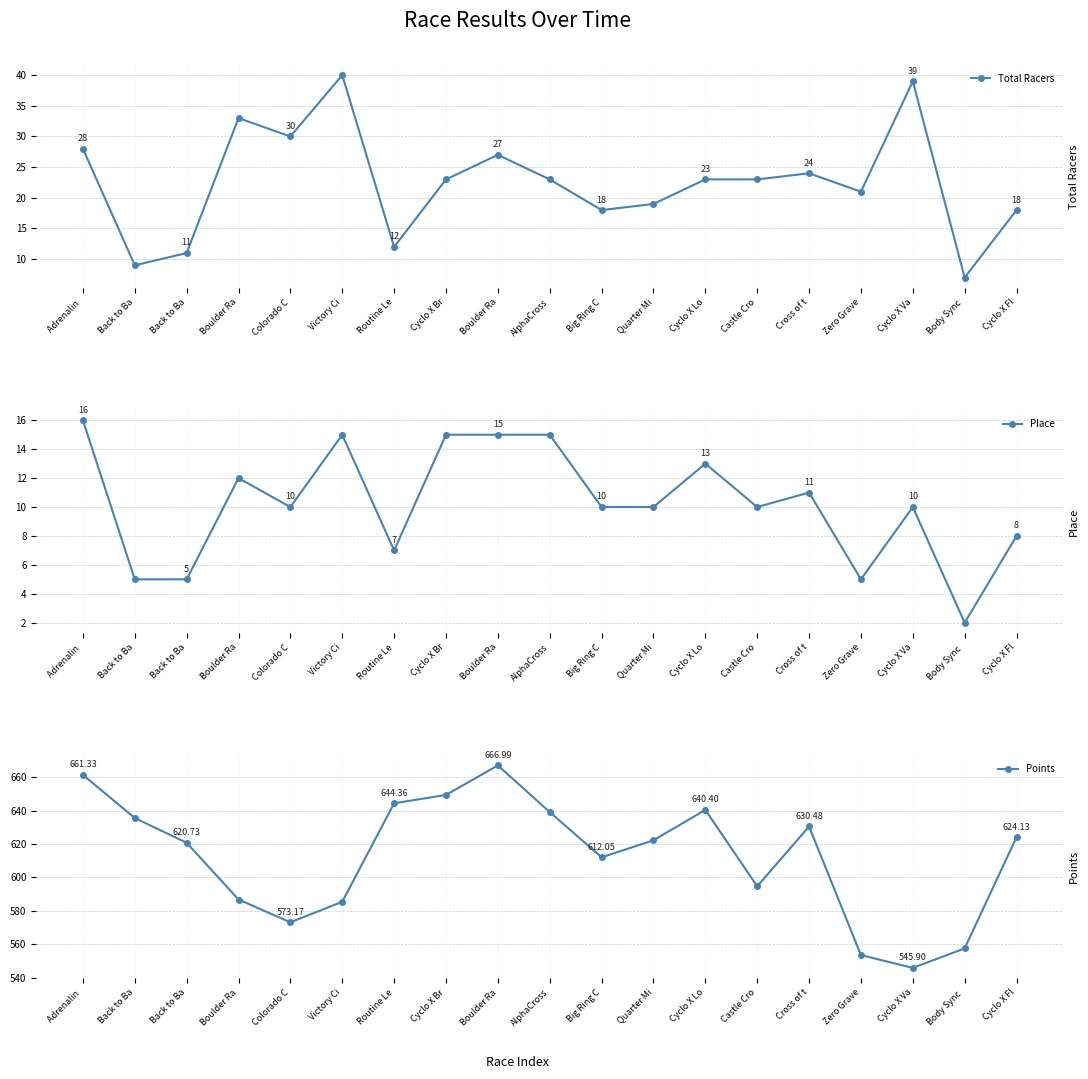

Between Zero Grave and Boulder Ra, which is larger?

Boulder Ra